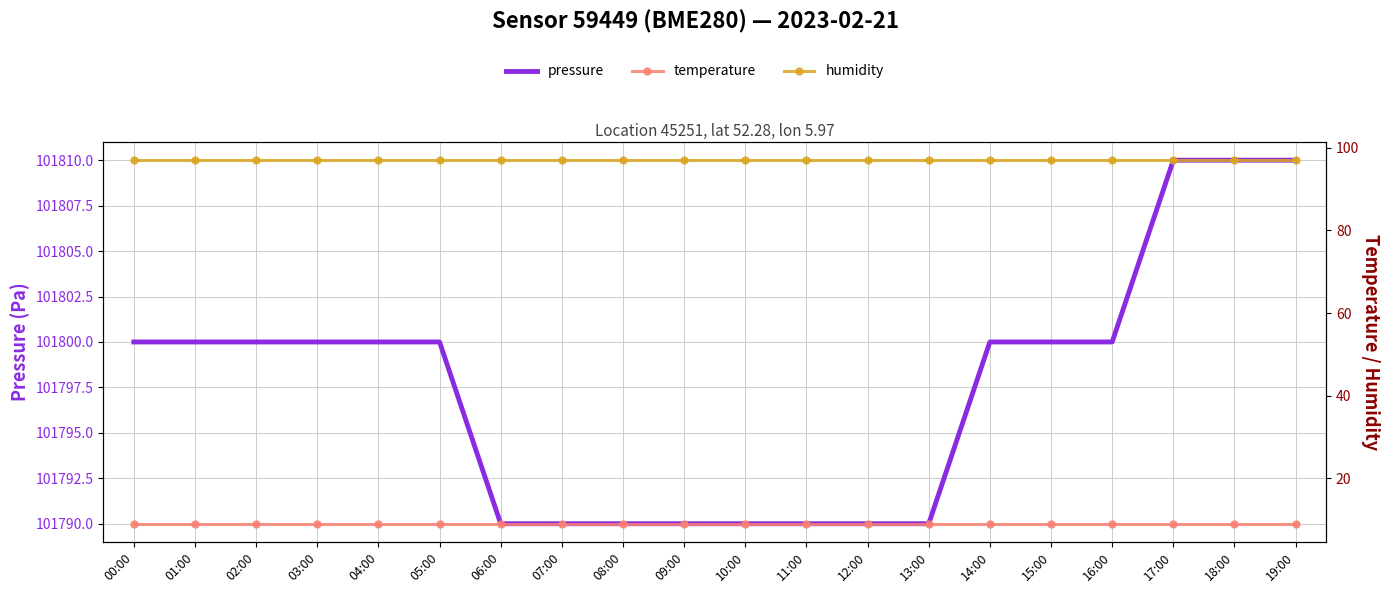

How many distinct data groups are displayed?

3